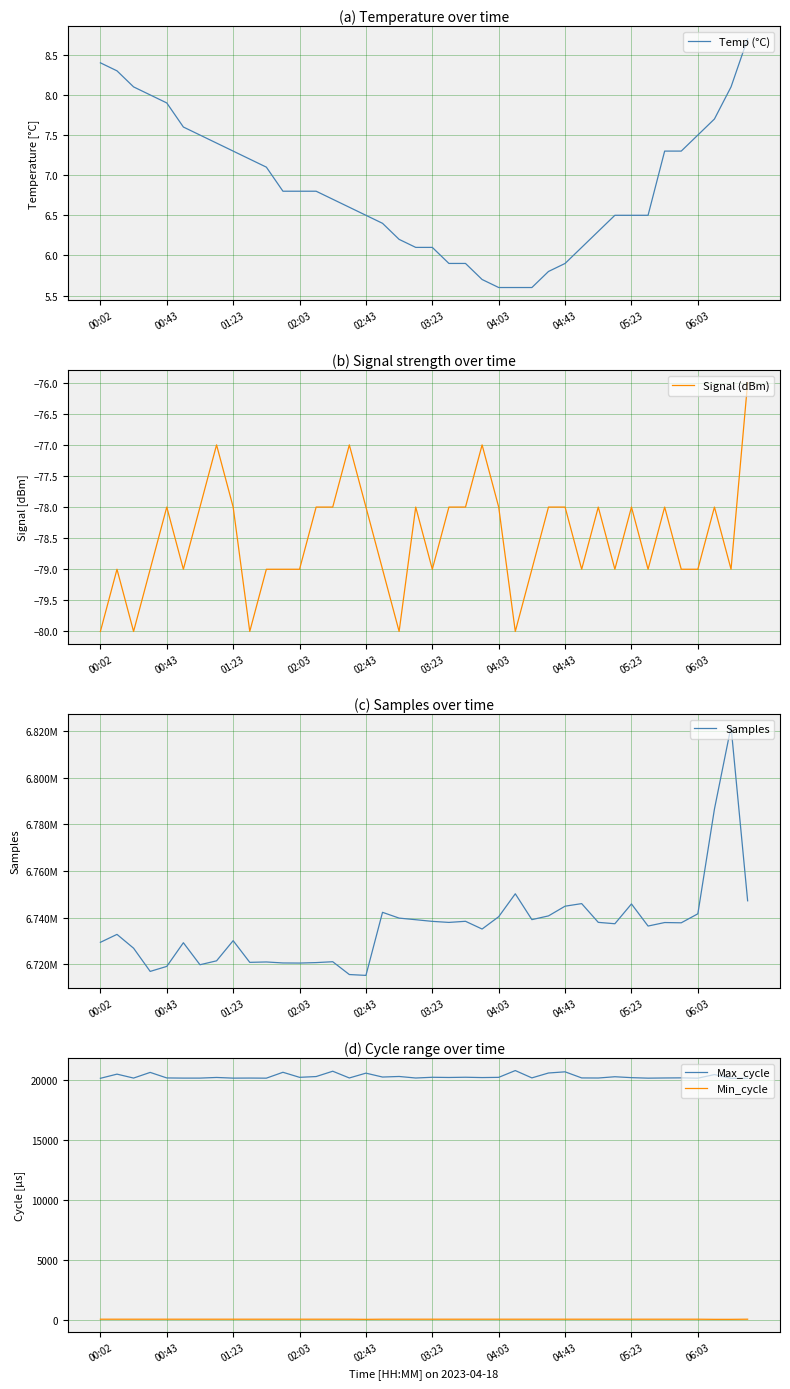

Which series changed the most between 19 and 29?

Samples